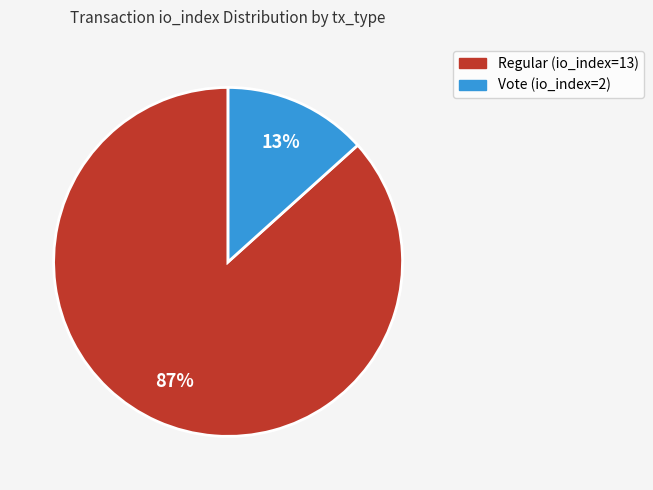

The Vote (io_index=2) slice represents 13% of the pie. True or false?

True